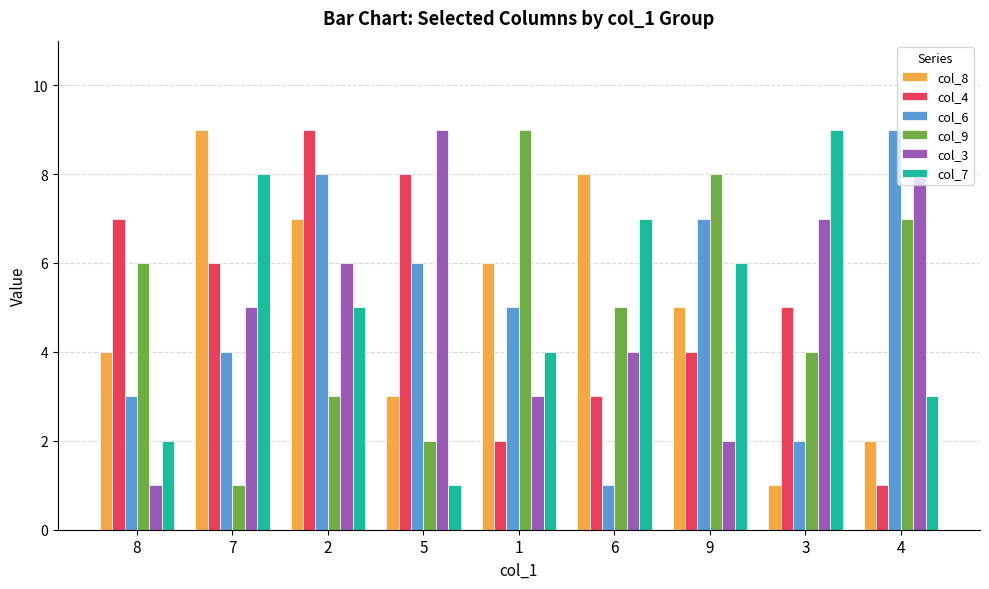

The value of col_7 at 4 is 1. True or false?

False